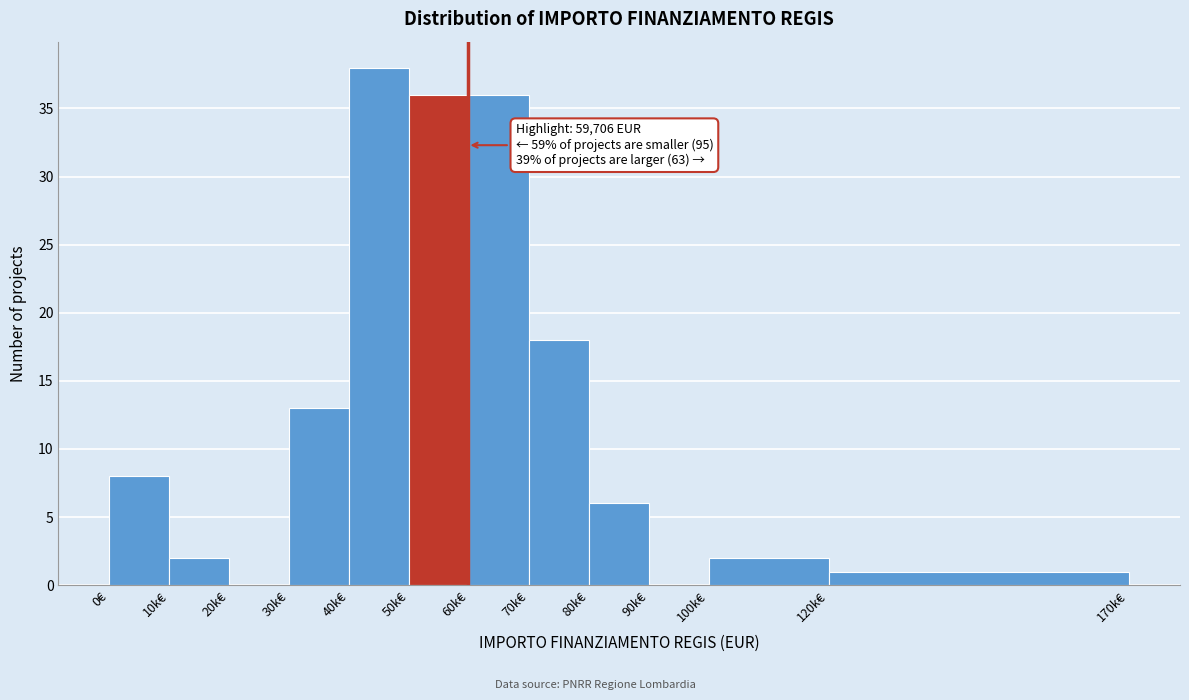

Reading left to right, extract all data points from this chart.

0€=8	10k€=2	20k€=0	30k€=13	40k€=38	50k€=36	60k€=36	70k€=18	80k€=6	90k€=0	100k€=2	120k€=1